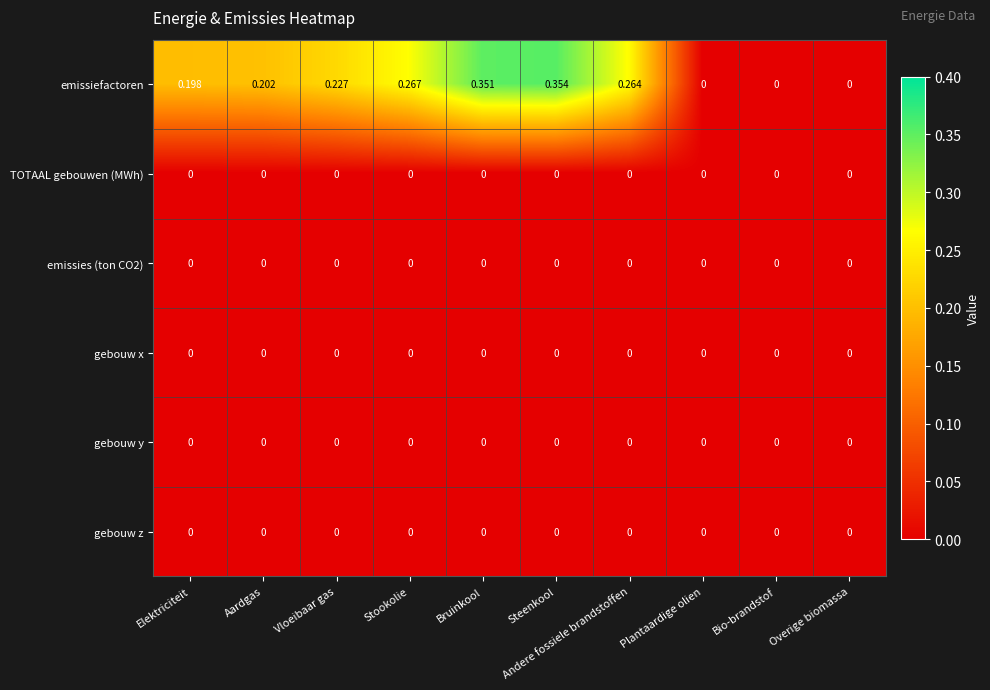

At which category is the sum across all series the highest?

Steenkool